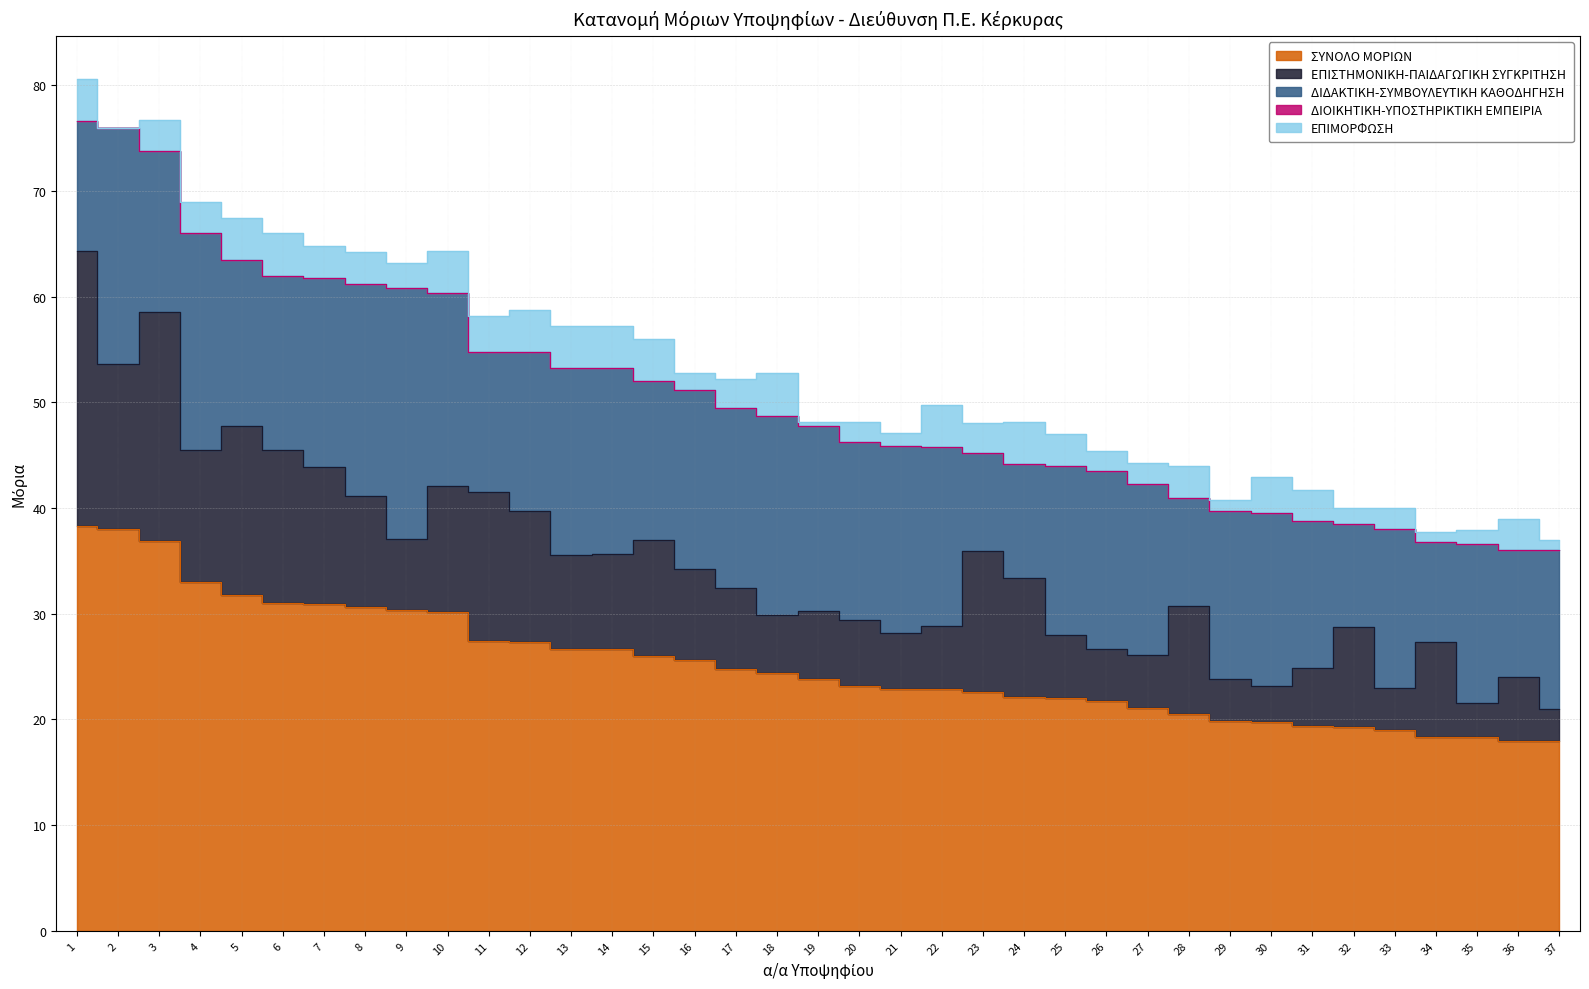

What are all the series names shown in the legend?

ΣΥΝΟΛΟ ΜΟΡΙΩΝ, ΕΠΙΣΤΗΜΟΝΙΚΗ-ΠΑΙΔΑΓΩΓΙΚΗ ΣΥΓΚΡΙΤΗΣΗ, ΔΙΔΑΚΤΙΚΗ-ΣΥΜΒΟΥΛΕΥΤΙΚΗ ΚΑΘΟΔΗΓΗΣΗ, ΔΙΟΙΚΗΤΙΚΗ-ΥΠΟΣΤΗΡΙΚΤΙΚΗ ΕΜΠΕΙΡΙΑ, ΕΠΙΜΟΡΦΩΣΗ